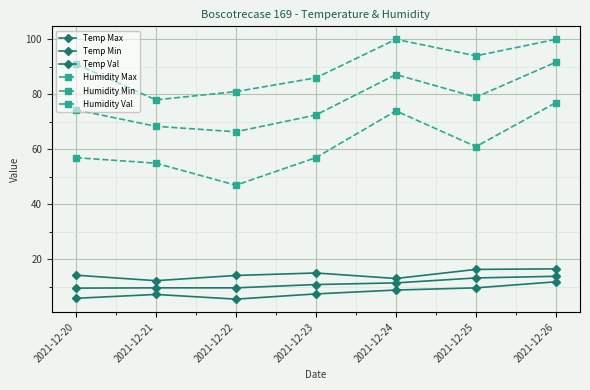

At which category is the sum across all series the highest?

2021-12-26